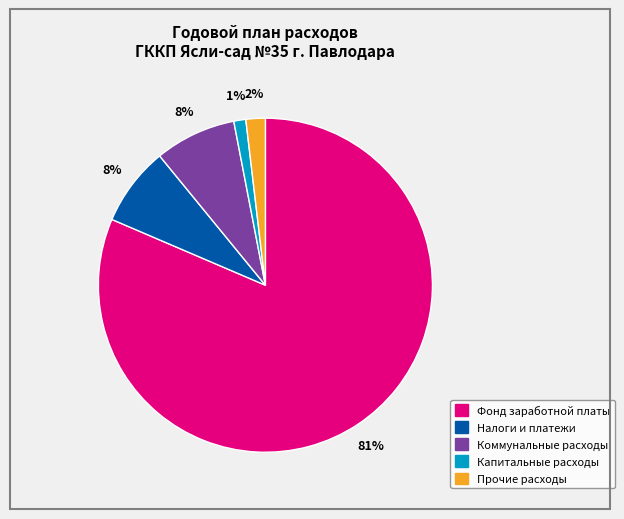

What is the smallest slice in the pie chart?

Капитальные расходы